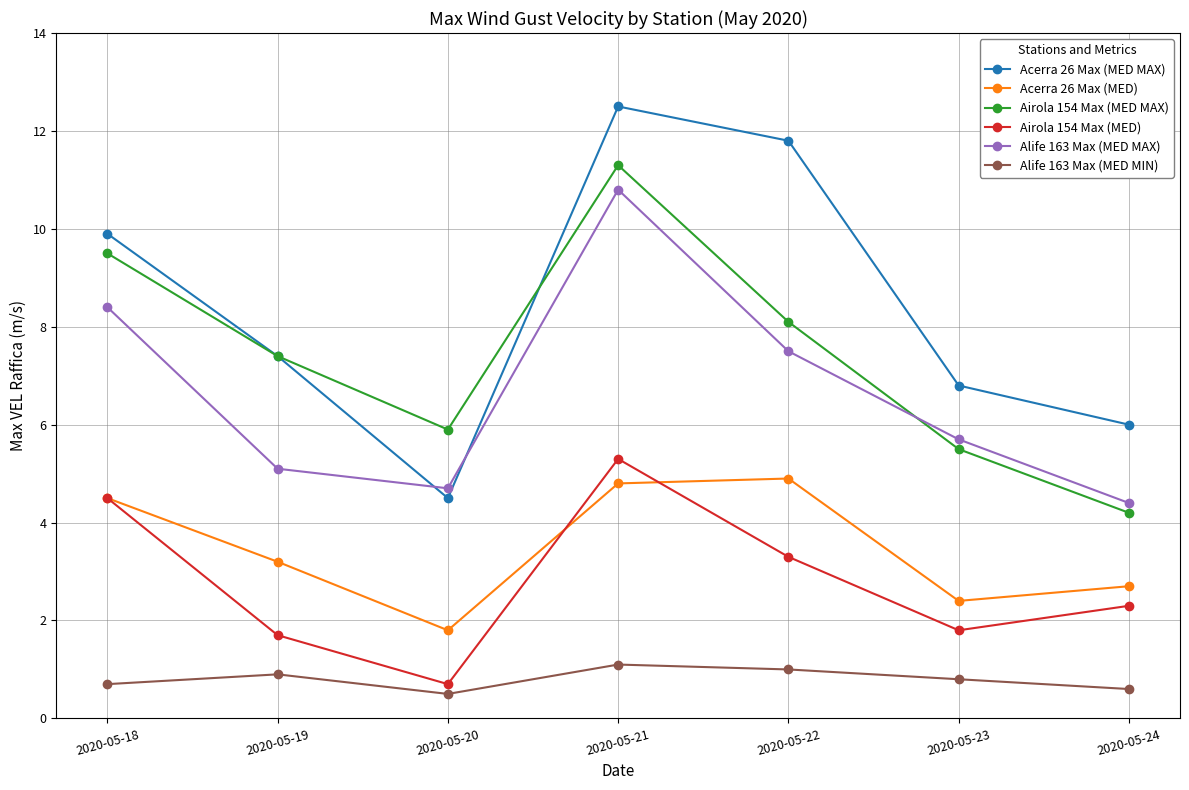

At which category is the sum across all series the highest?

2020-05-21